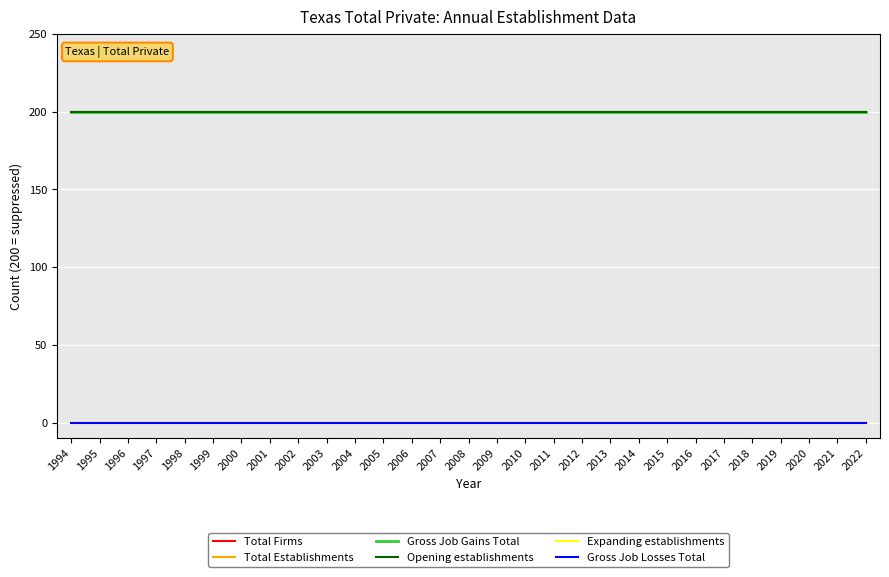

Is this an area chart (filled region under the line)?

No